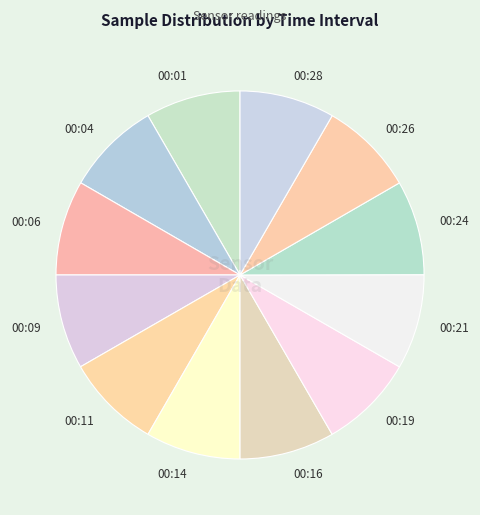

How many segments does this pie chart have?

12